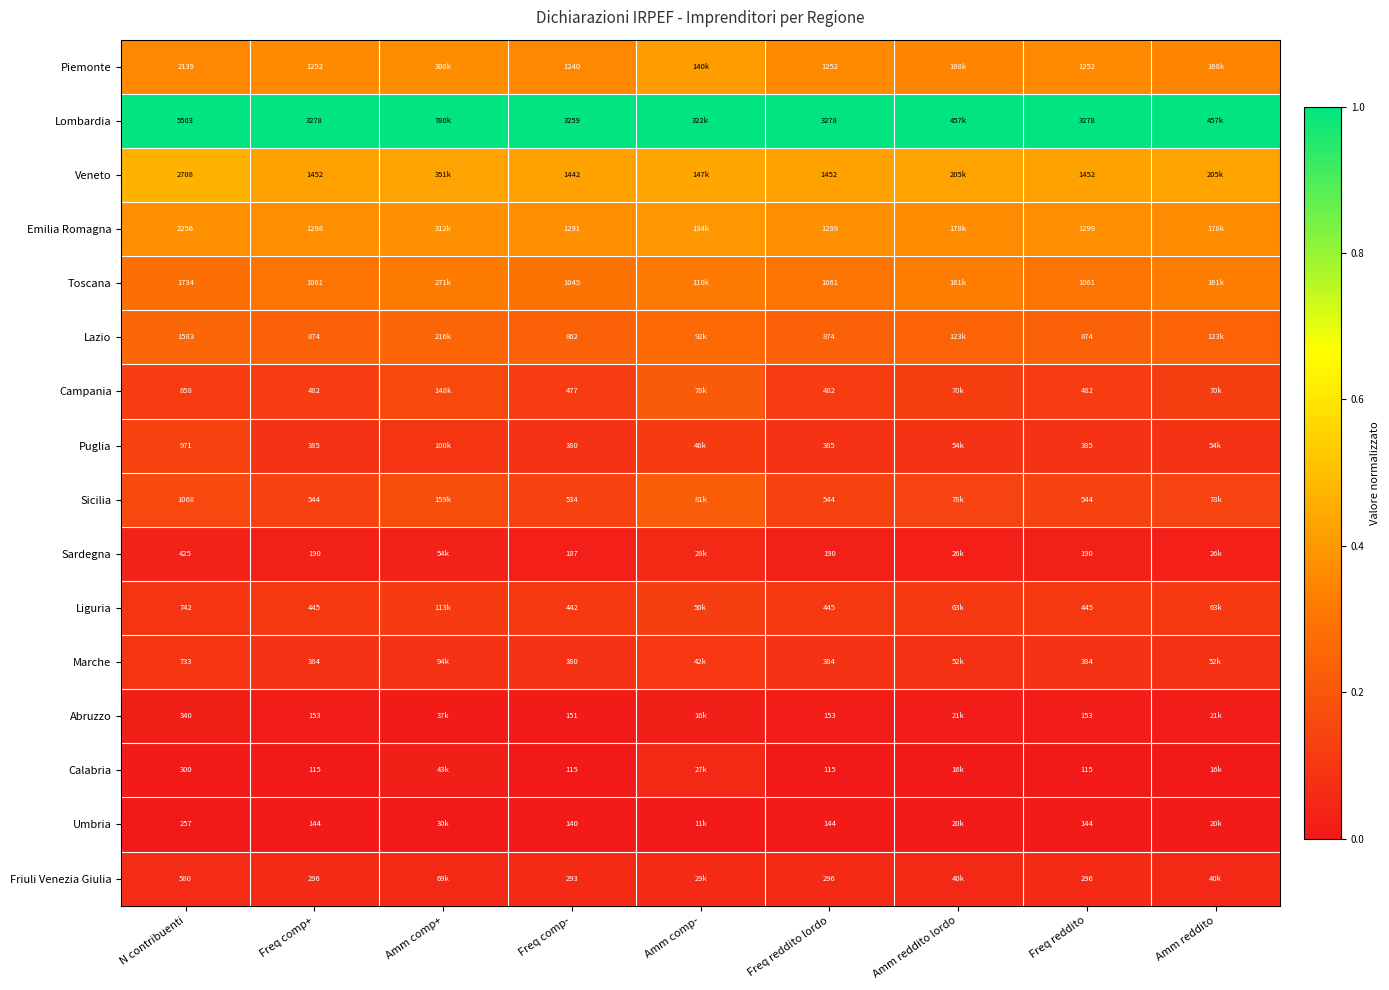

At Freq reddito lordo, list the series in order from smallest to largest.

Calabria, Umbria, Abruzzo, Sardegna, Friuli Venezia Giulia, Marche, Puglia, Liguria, Campania, Sicilia, Lazio, Toscana, Piemonte, Emilia Romagna, Veneto, Lombardia